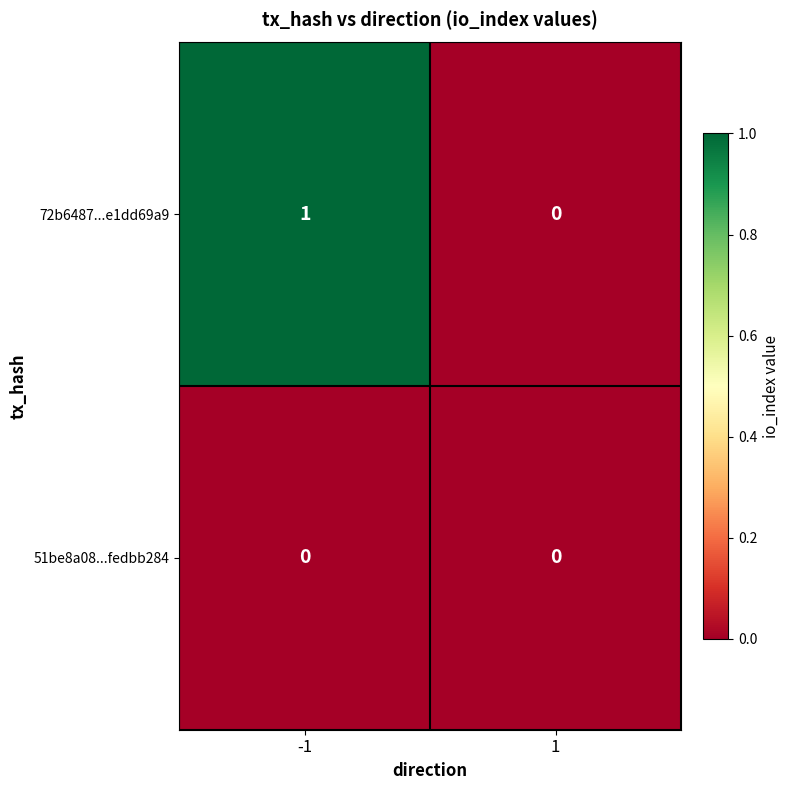

Reading left to right, list all the values displayed in this chart.

72b6487...e1dd69a9: 1	0
51be8a08...fedbb284: 0	0